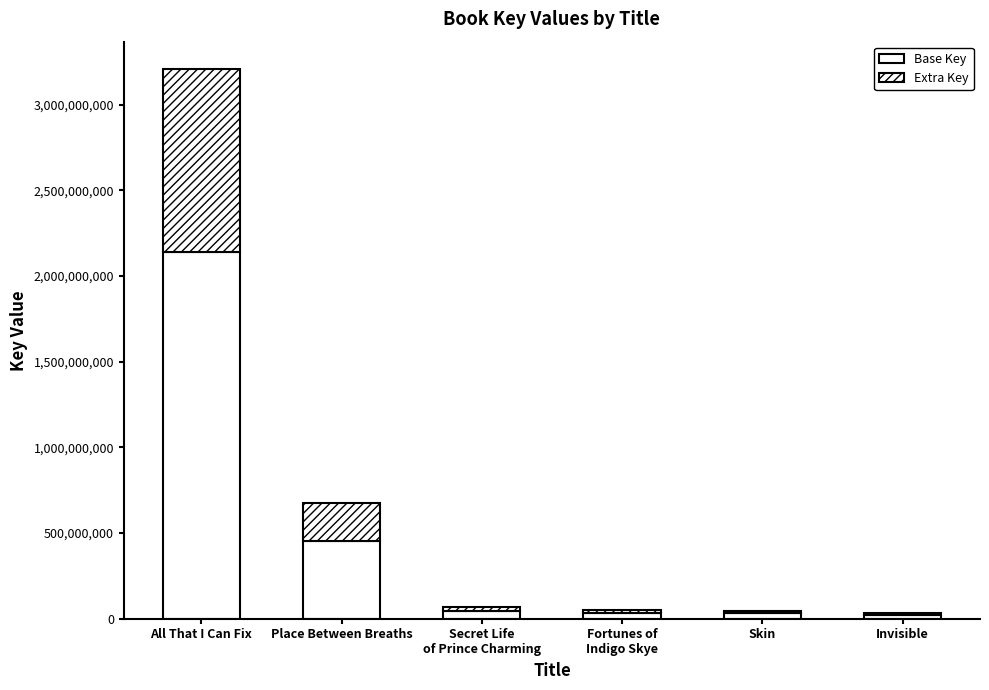

Does the chart contain stacked bars?

Yes